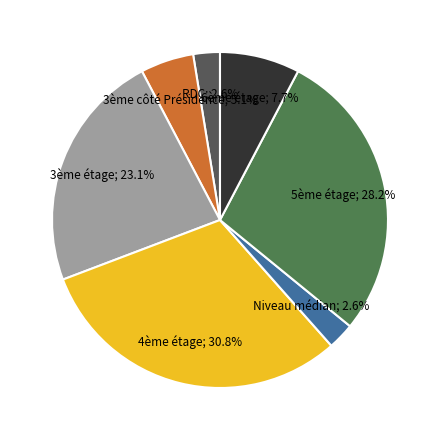

Is there any slice that represents more than half of the pie?

No